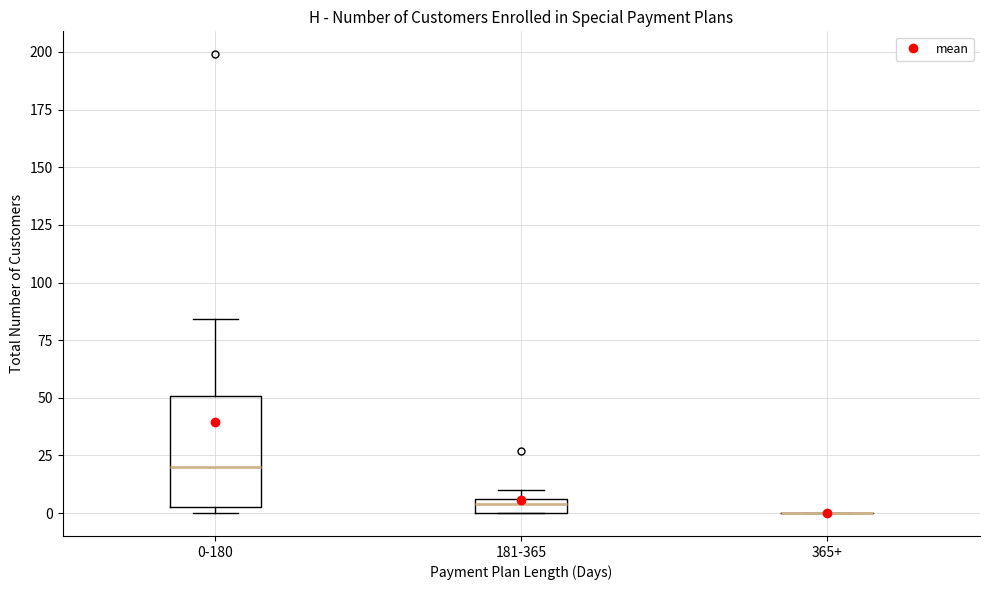

Which box is the tallest, from its lower edge to its upper edge?

0-180